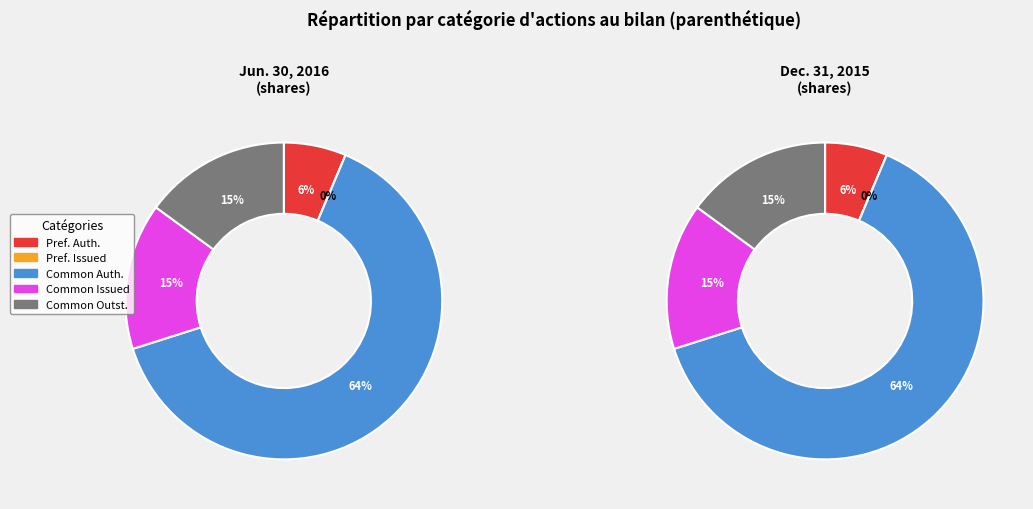

What is the change in value from Preferred stock authorized to Common stock authorized?

+90000000